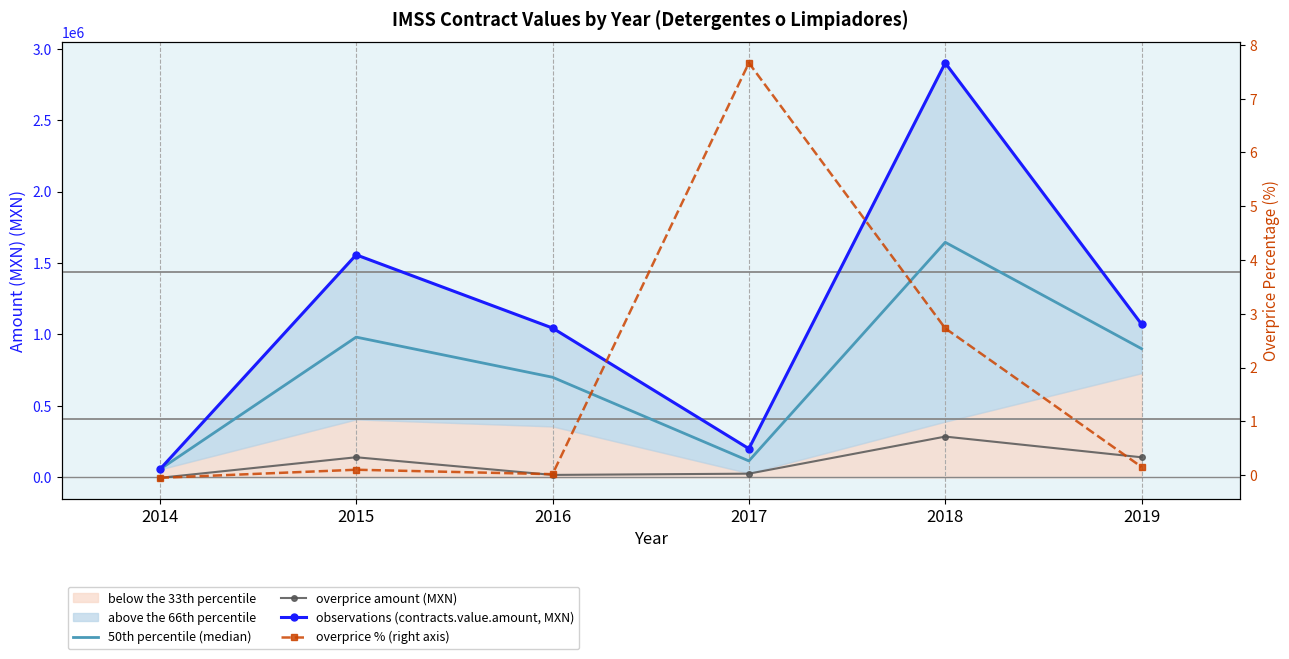

What is the maximum value for overprice amount (MXN)?

285517.5